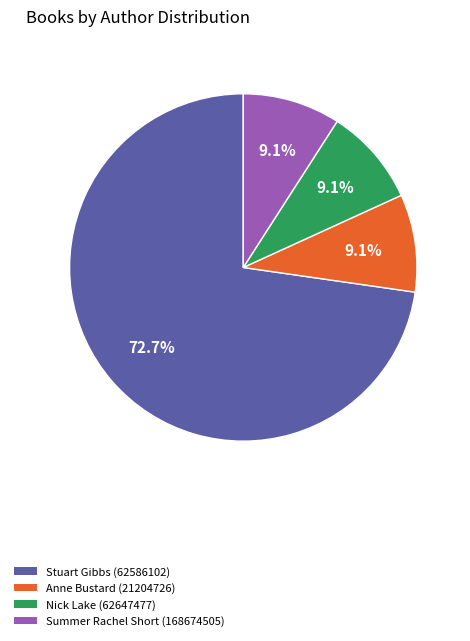

How many segments does this pie chart have?

4